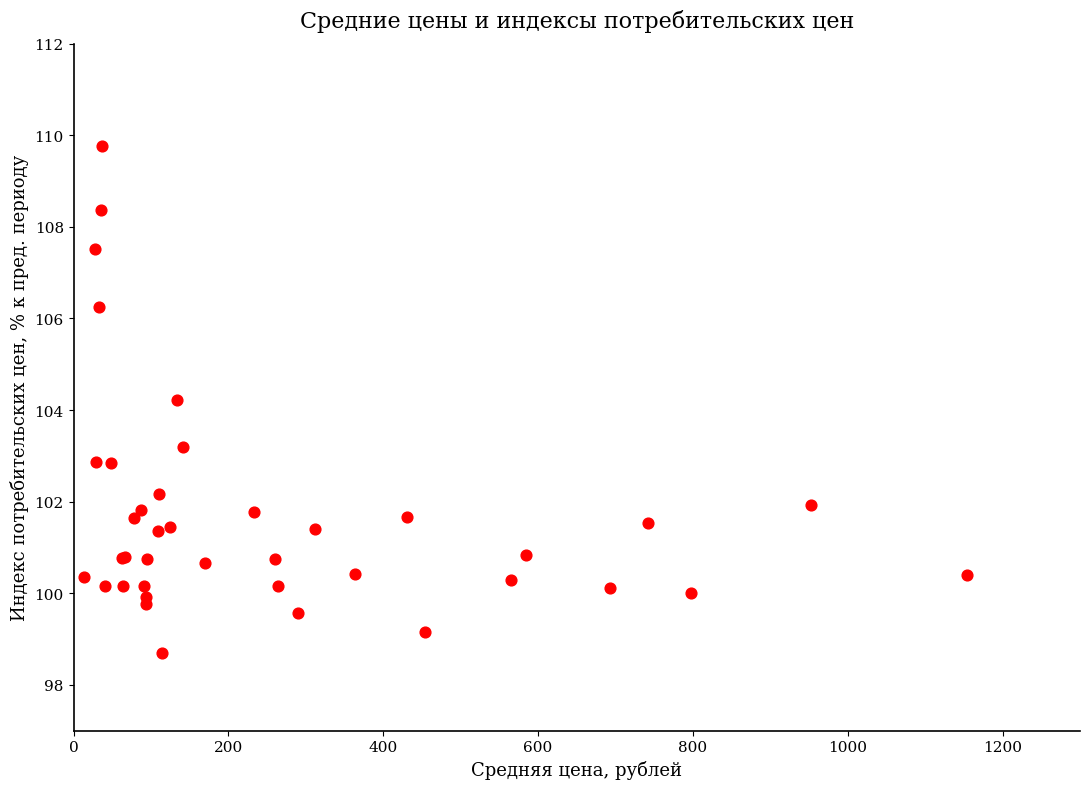

What Y value in the scatter plot is closest to 104?

104.2